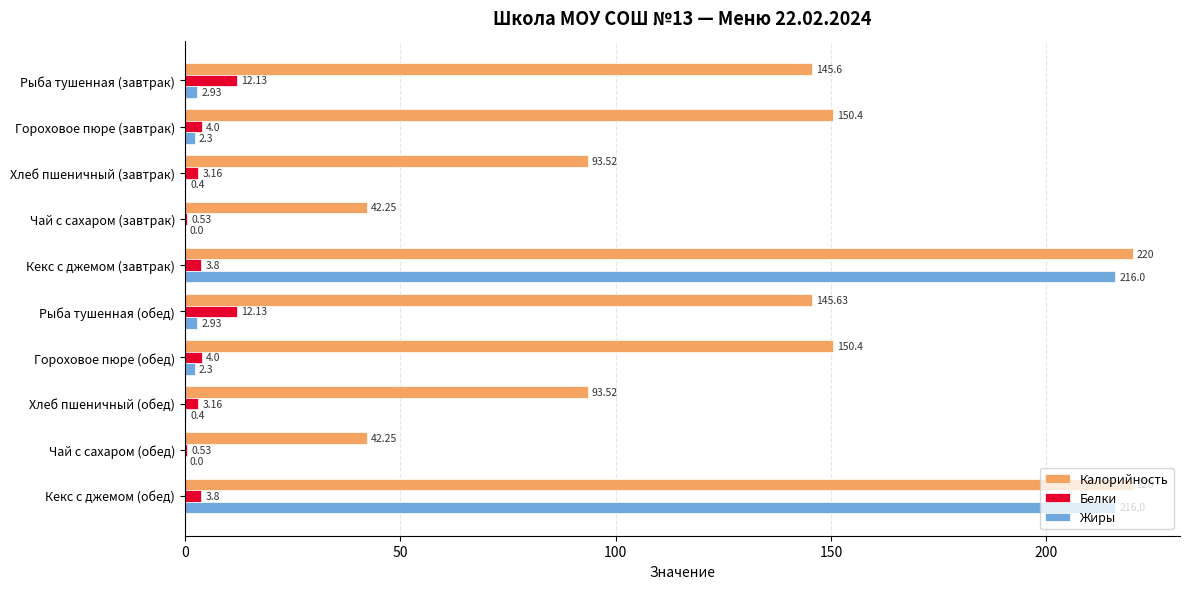

Which series has the largest total across all categories?

Калорийность